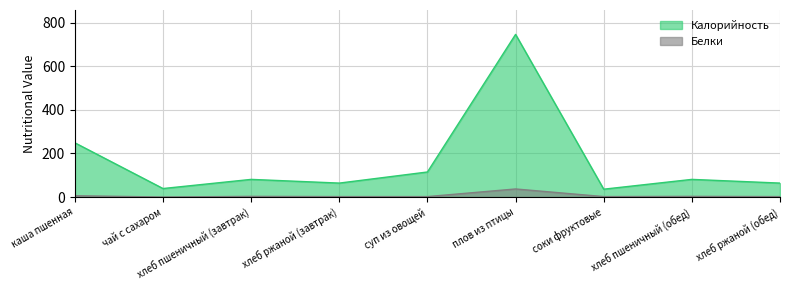

What is the average value of the Калорийность series?

164